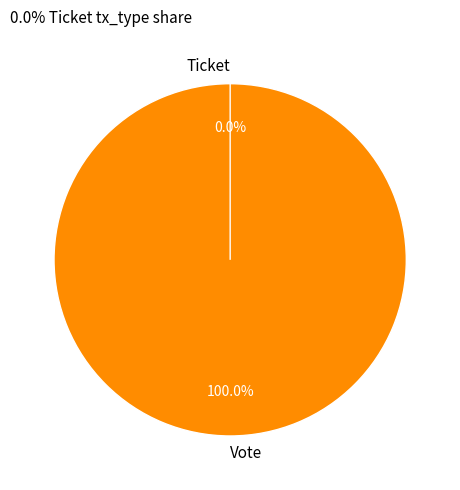

To the nearest percent, what is the average slice percentage?

50%